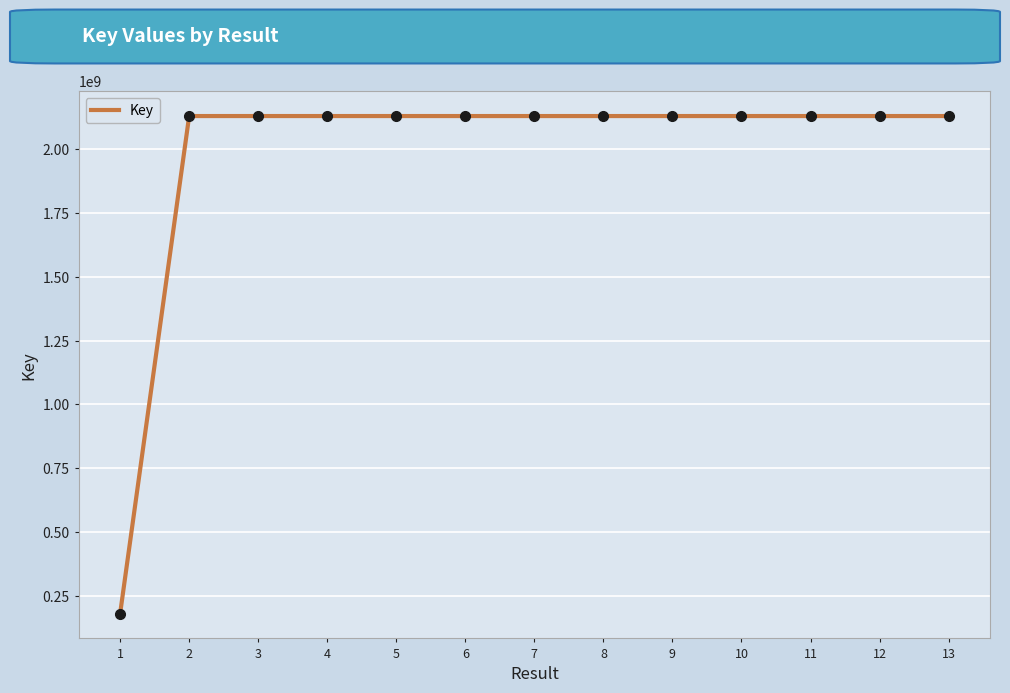

How many lines are shown in the chart?

1